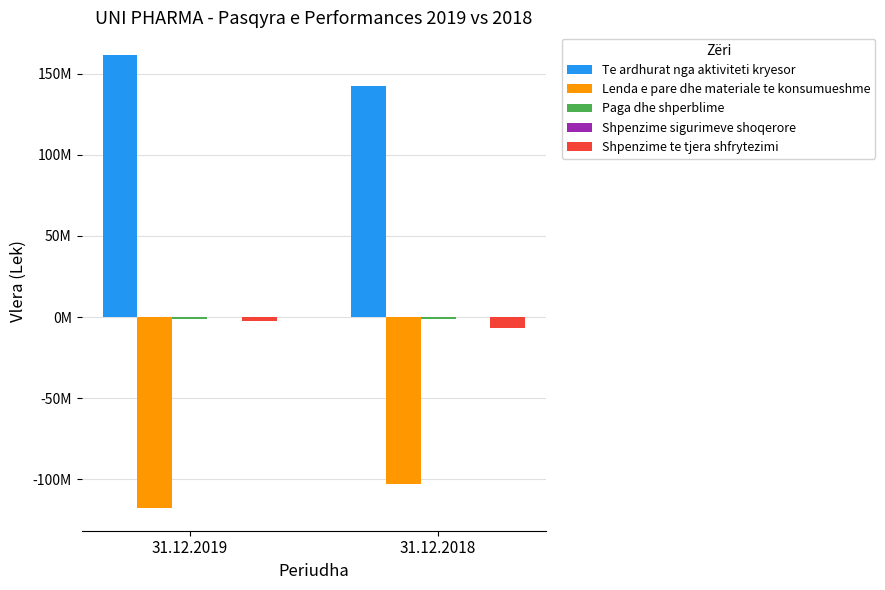

Reading left to right, extract all data points from this chart.

Te ardhurat nga aktiviteti kryesor: 161623863	142684118
Lenda e pare dhe materiale te konsumueshme: -117848104	-103169217
Paga dhe shperblime: -1313843	-1334570
Shpenzime sigurimeve shoqerore: -188622	-212328
Shpenzime te tjera shfrytezimi: -2311560	-6984307